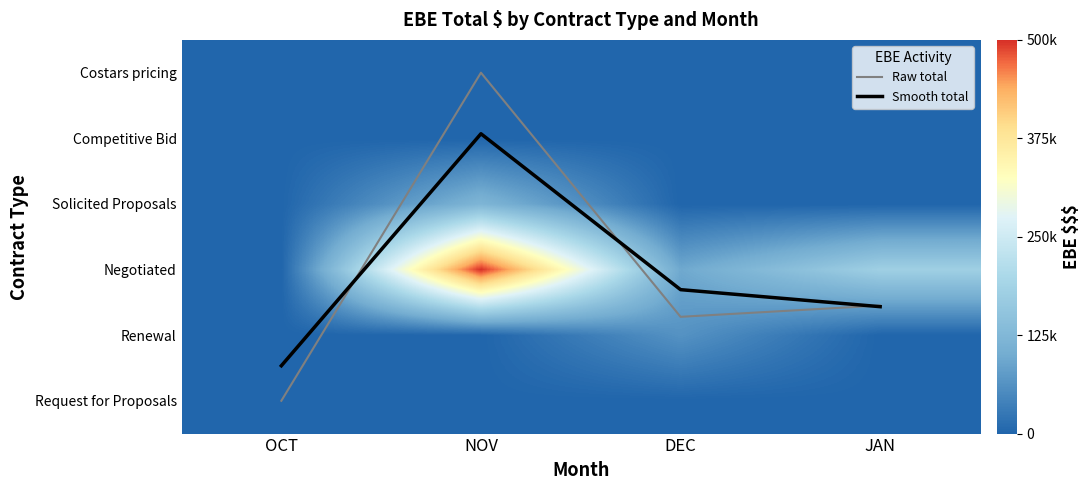

How many data points in Negotiated are above 180000?

1